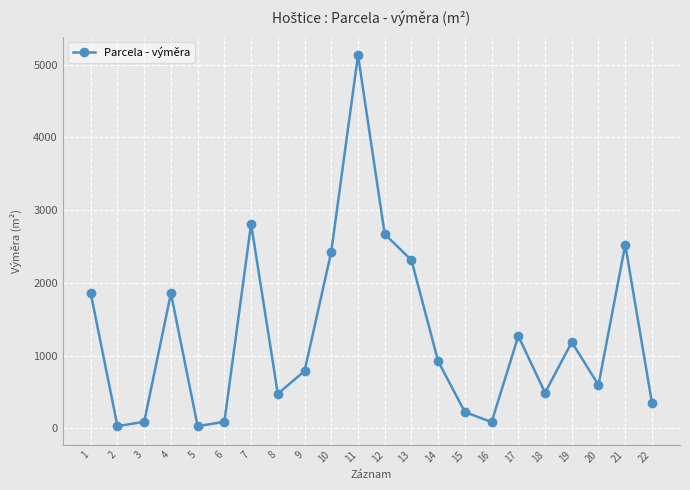

Count the number of data series in this chart.

1